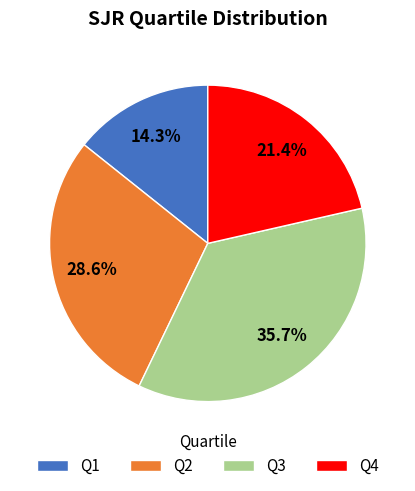

Which has a higher value, Q4 or Q1?

Q4